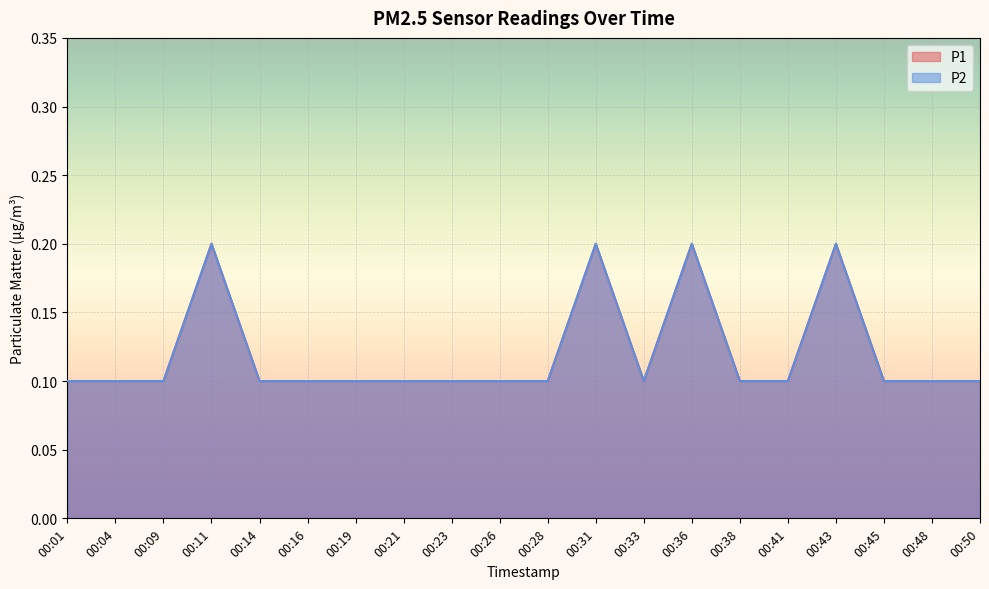

How many P1 values are between 0 and 1?

20